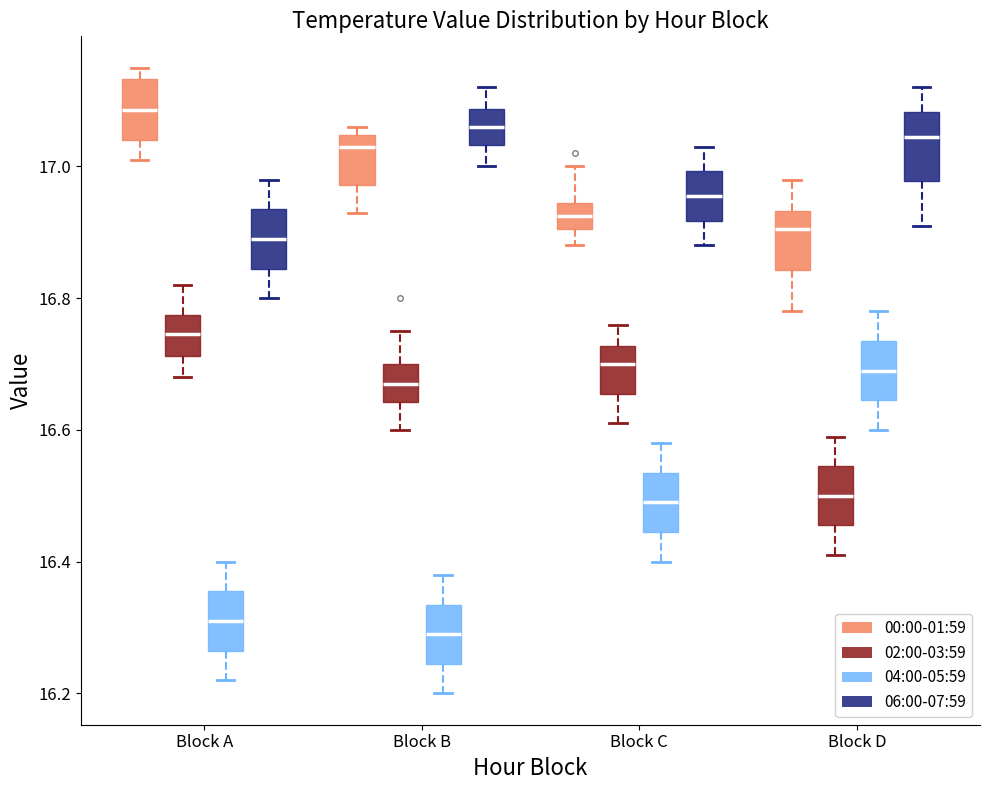

Reading left to right, read every box against the y-axis: the position of its median line, the range the box covers, and the ends of its whiskers. The values are not printed on the chart, so give them approximately, as read against the axis.

Block A (00:00-01:59): median 17.08, box 17.04 to 17.14, whiskers 17.02 to 17.16
Block A (02:00-03:59): median 16.74, box 16.72 to 16.78, whiskers 16.68 to 16.82
Block A (04:00-05:59): median 16.32, box 16.26 to 16.36, whiskers 16.22 to 16.40
Block A (06:00-07:59): median 16.90, box 16.84 to 16.94, whiskers 16.80 to 16.98
Block B (00:00-01:59): median 17.04 (just below the box's upper edge), box 16.98 to 17.04, whiskers 16.94 to 17.06
Block B (02:00-03:59): median 16.68, box 16.64 to 16.70, whiskers 16.60 to 16.76
Block B (04:00-05:59): median 16.30, box 16.24 to 16.34, whiskers 16.20 to 16.38
Block B (06:00-07:59): median 17.06, box 17.04 to 17.08, whiskers 17.00 to 17.12
Block C (00:00-01:59): median 16.92, box 16.90 to 16.94, whiskers 16.88 to 17.00
Block C (02:00-03:59): median 16.70, box 16.66 to 16.72, whiskers 16.62 to 16.76
Block C (04:00-05:59): median 16.50, box 16.44 to 16.54, whiskers 16.40 to 16.58
Block C (06:00-07:59): median 16.96, box 16.92 to 17.00, whiskers 16.88 to 17.04
Block D (00:00-01:59): median 16.90, box 16.84 to 16.94, whiskers 16.78 to 16.98
Block D (02:00-03:59): median 16.50, box 16.46 to 16.54, whiskers 16.42 to 16.60
Block D (04:00-05:59): median 16.70, box 16.64 to 16.74, whiskers 16.60 to 16.78
Block D (06:00-07:59): median 17.04, box 16.98 to 17.08, whiskers 16.92 to 17.12